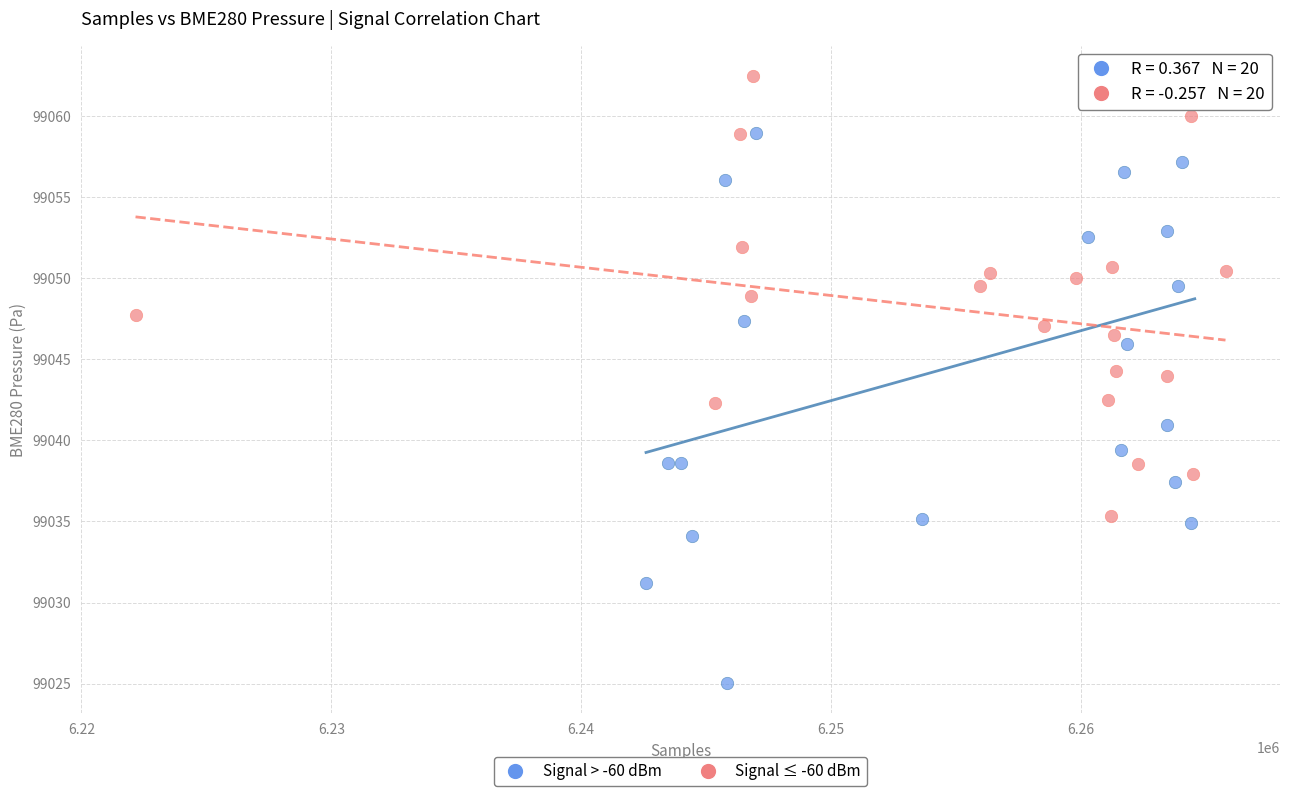

Which series has the largest Y range (max minus min)?

Signal > -60 dBm